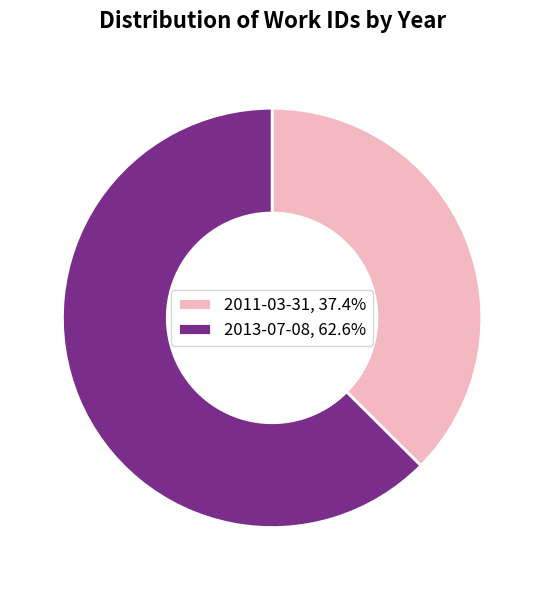

Does 2011-03-31 represent more than half of the total?

No